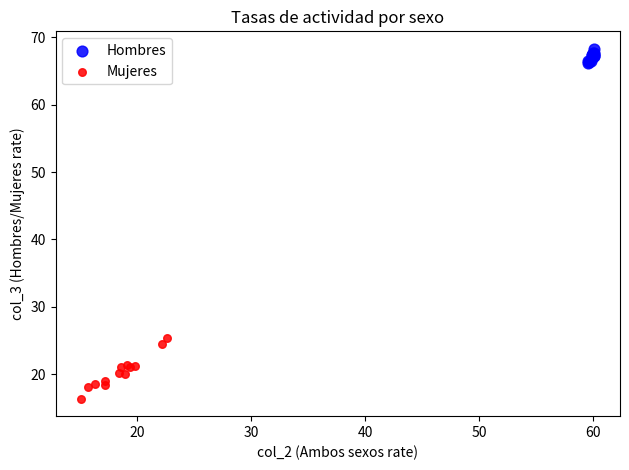

Which series contains the lowest Y value?

Mujeres